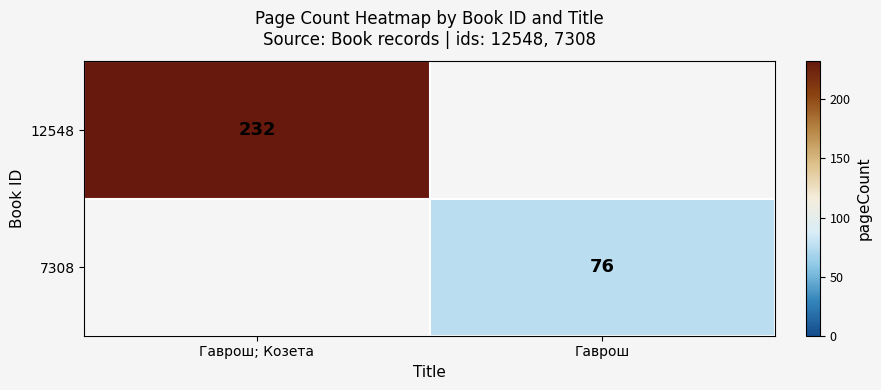

The 12548 series shows 320 at Гаврош; Козета. True or false?

False